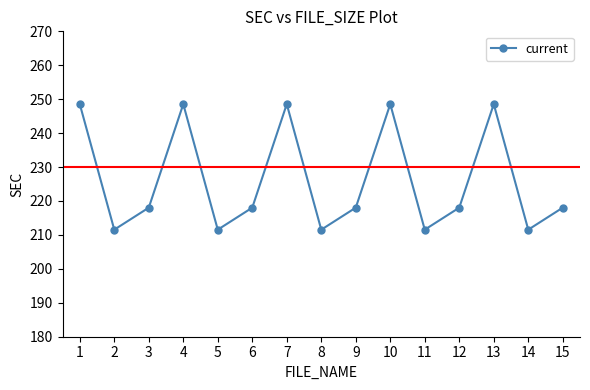

What is the value of the 15th point from the left?

218.0